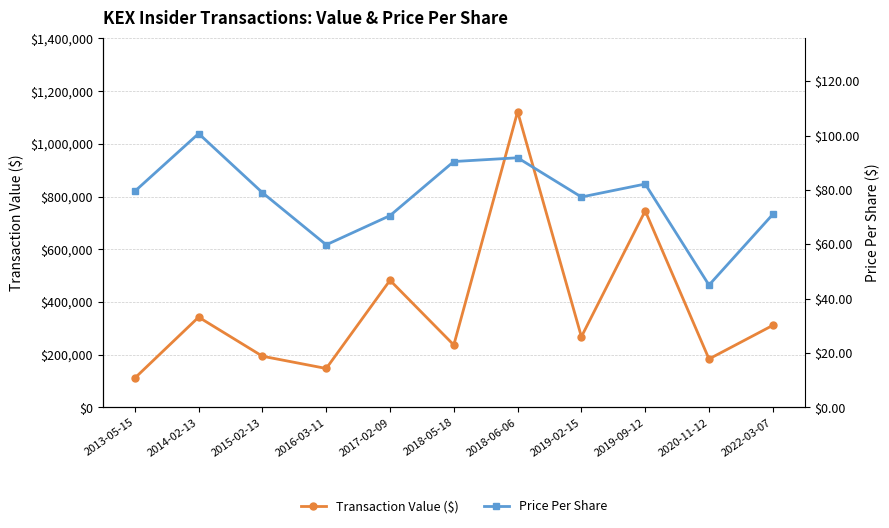

Reading right to left, list all the values displayed in this chart.

Transaction Value ($): 311267.0	183783.0	745726.0	268039.0	1121967.0	236777.0	482302.0	147733.0	194249.0	342482.0	111314.0
Price Per Share: 71.0	45.0	82.2	77.4	91.8	90.4	70.6	59.8	79.0	100.7	79.5